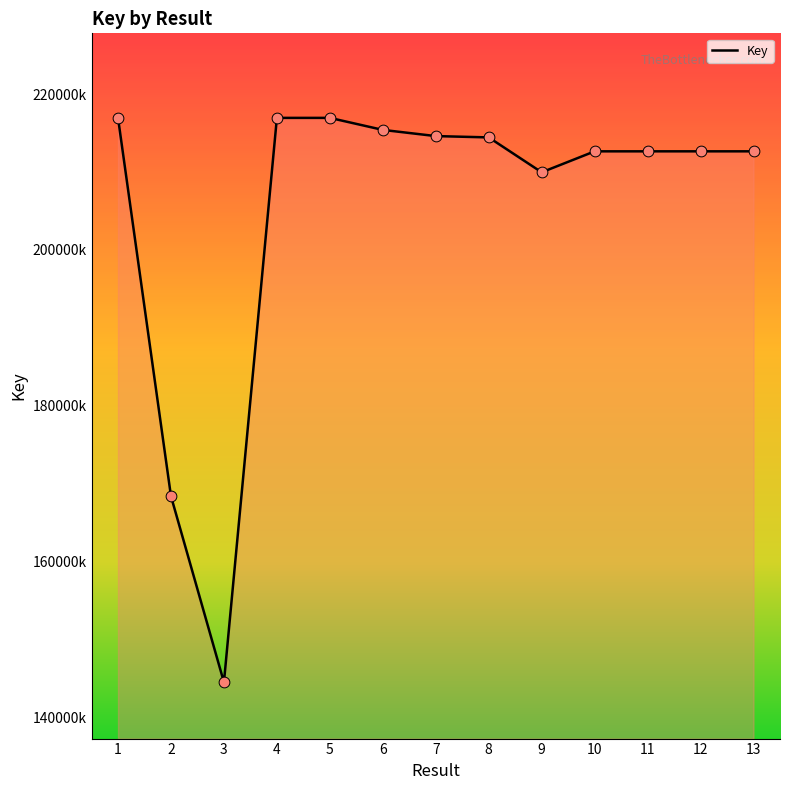

Which has a higher value, 12 or 8?

8